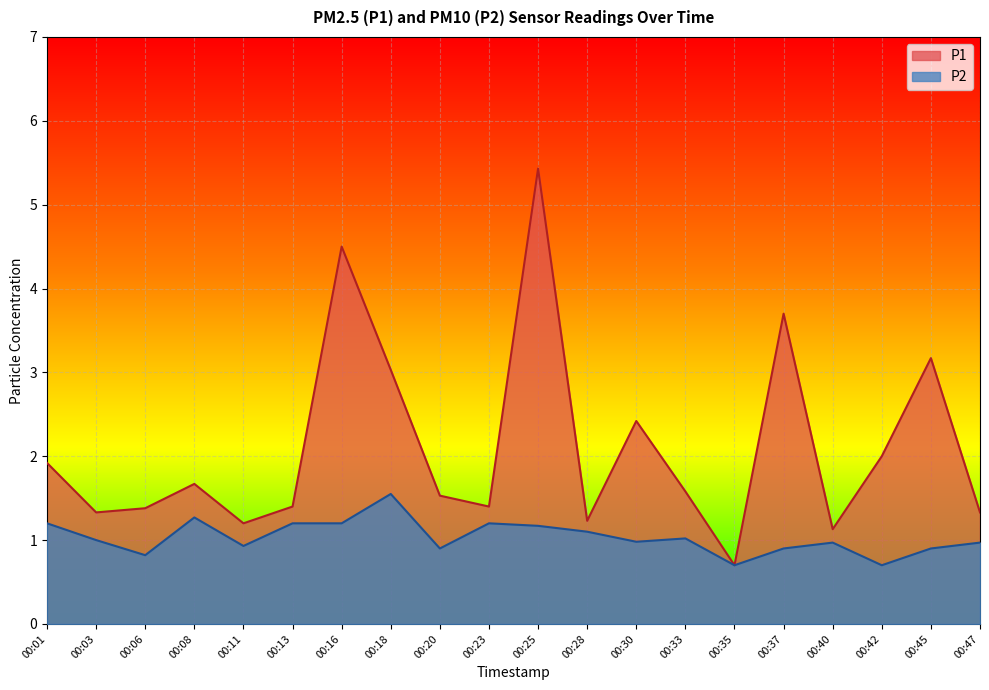

Which series changed the most between 00:16 and 00:45?

P1